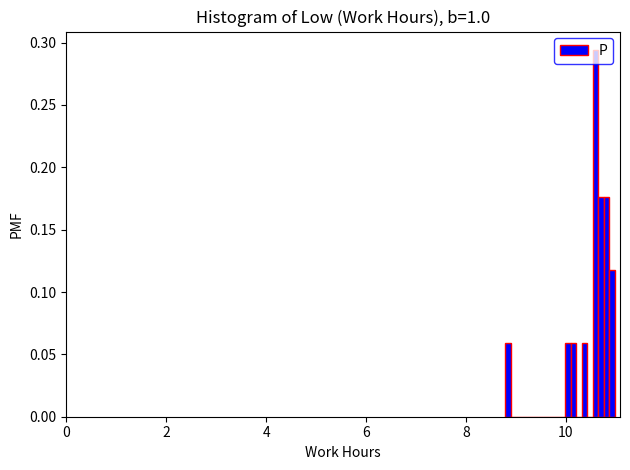

Read against the x-axis, roughly where is the centre of the tallest bar?

10.6